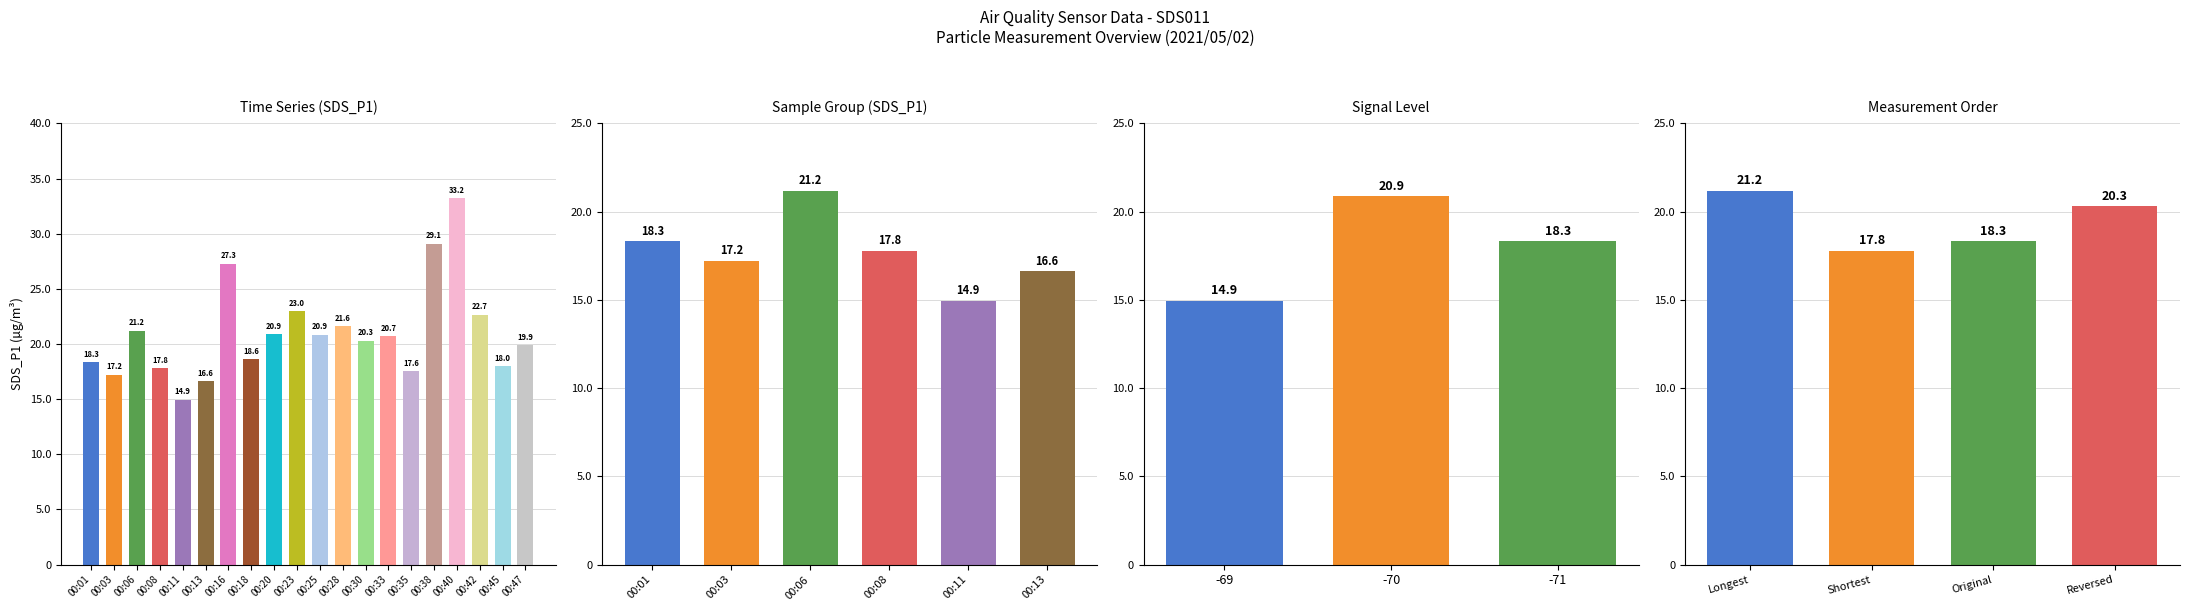

What is the difference between the second highest and minimum values?

2.5